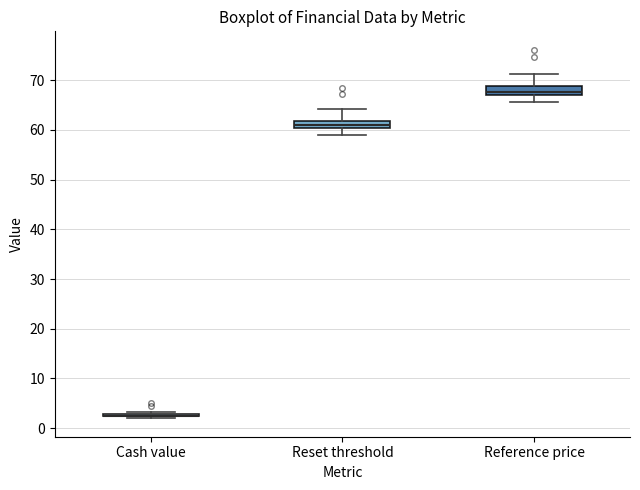

Reading left to right, read every box against the y-axis: the position of its median line, the range the box covers, and the ends of its whiskers. The values are not printed on the chart, so give them approximately, as read against the axis.

Cash value: box collapsed to a line at 3, whiskers 2 to 3
Reset threshold: median 61, box 60 to 62, whiskers 59 to 64
Reference price: median 68, box 67 to 69, whiskers 66 to 71